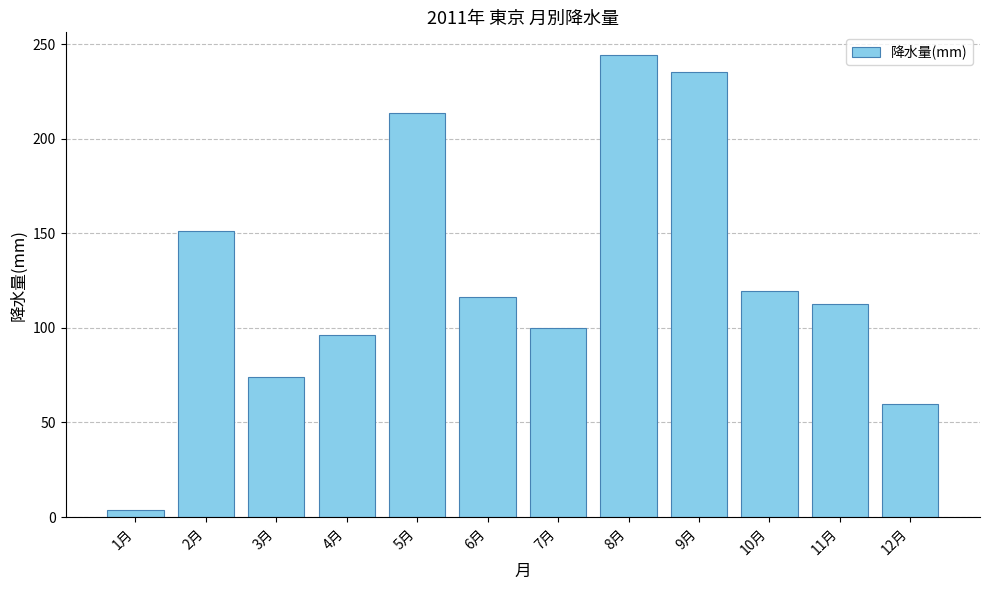

Which category has the lowest value across all series?

1月